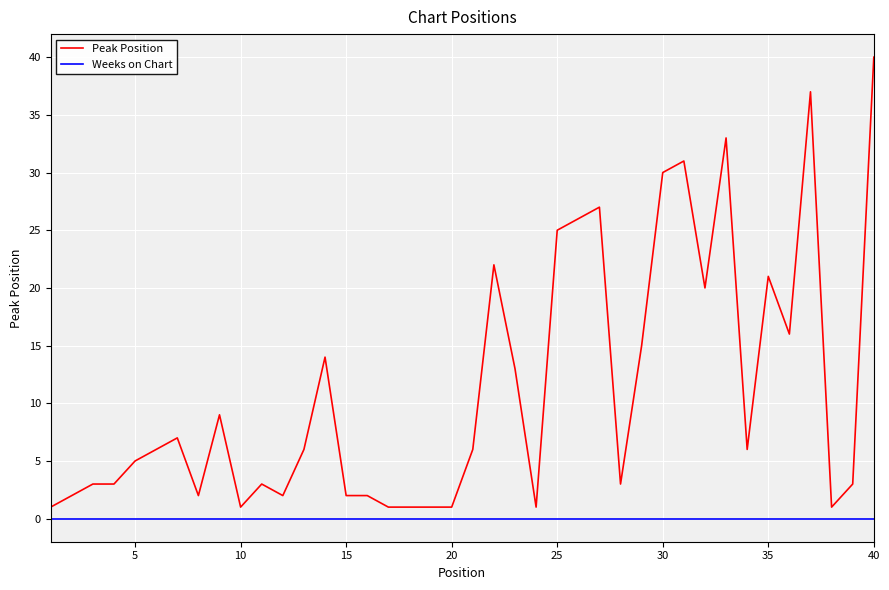

What are all the series names shown in the legend?

Peak Position, Weeks on Chart